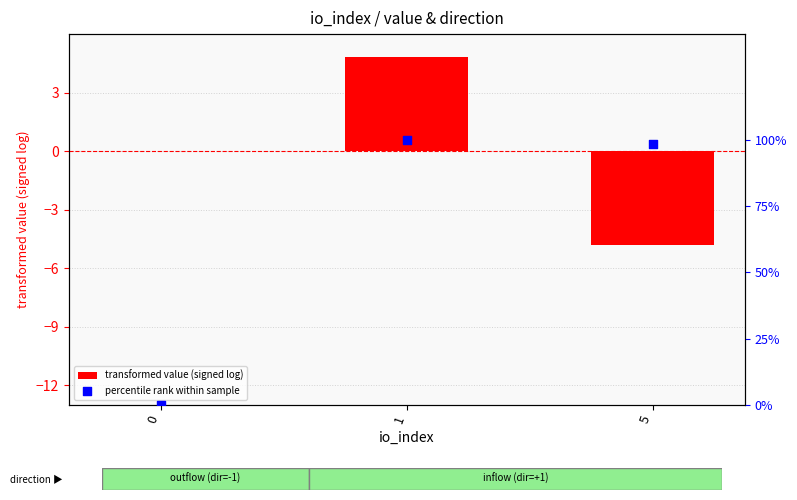

Which series has the largest total across all categories?

percentile rank within sample